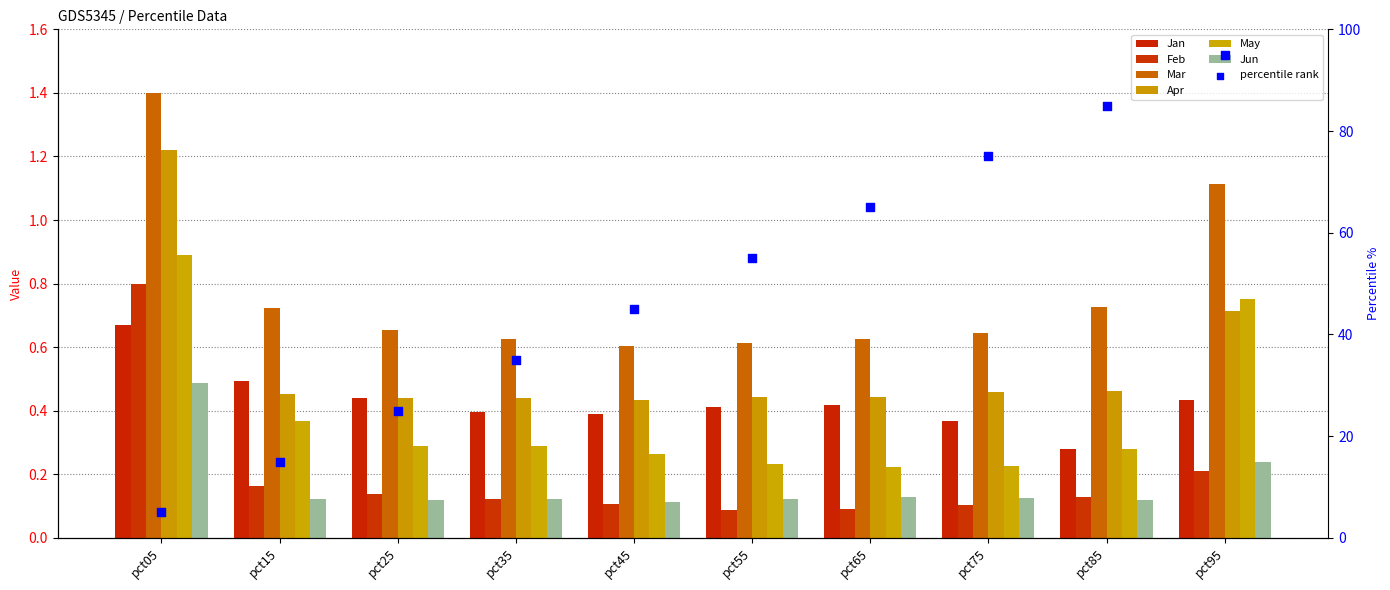

At which category is the sum across all series the highest?

pct05